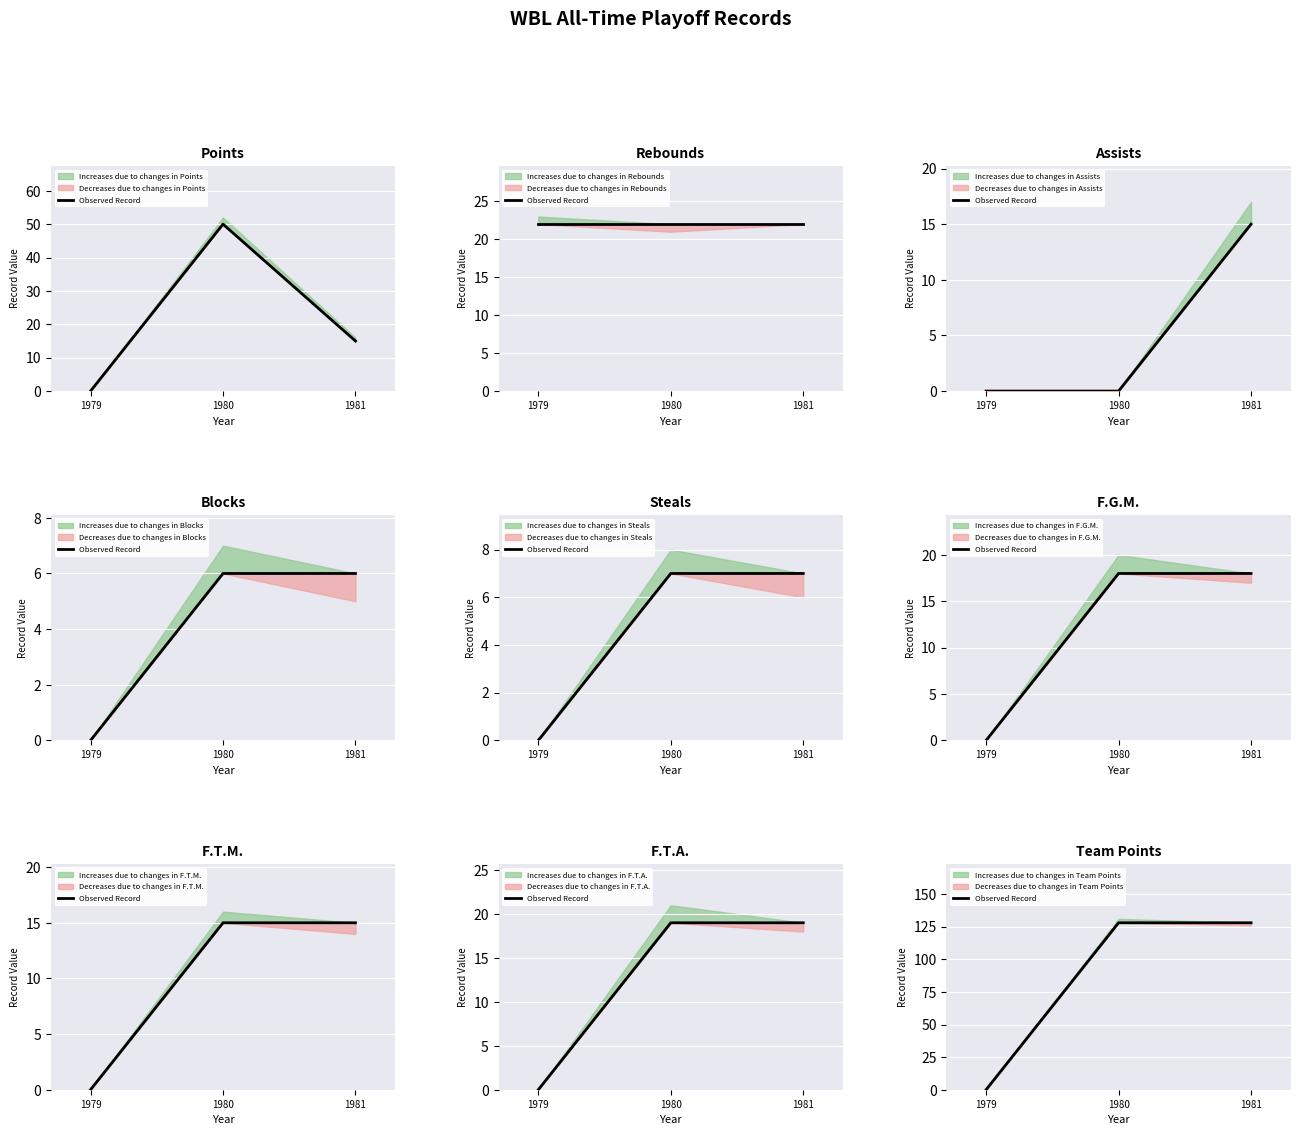

How many lines are shown in the chart?

1